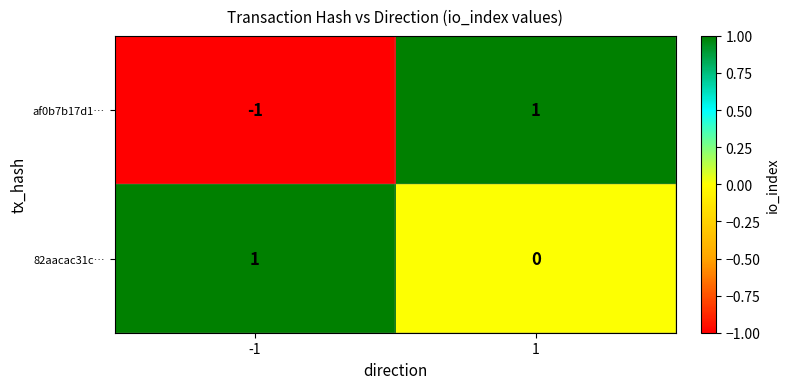

What is the greatest value displayed?

1